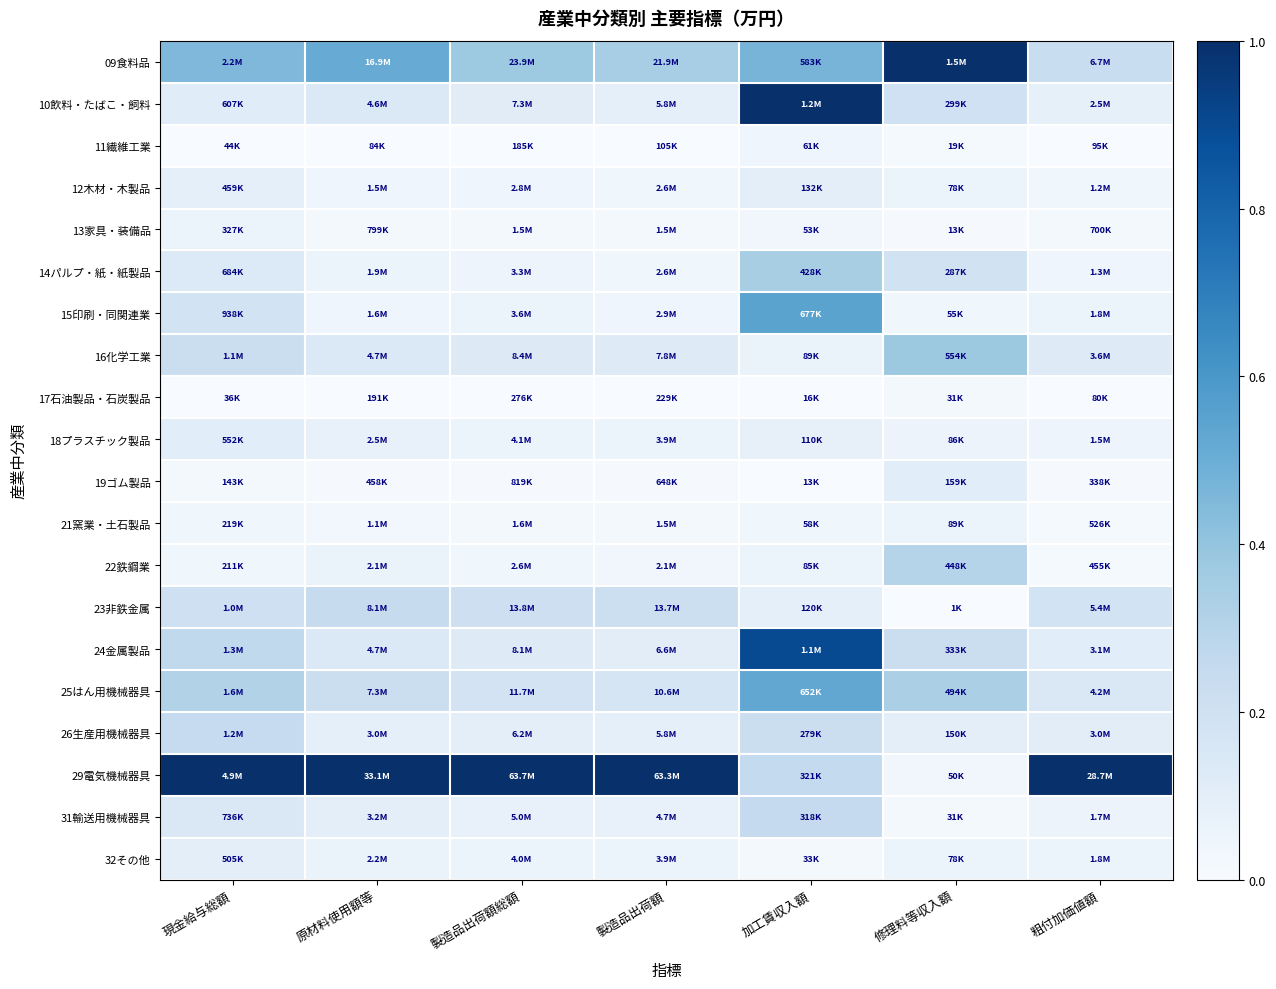

At which category is the sum across all series the highest?

加工賃収入額